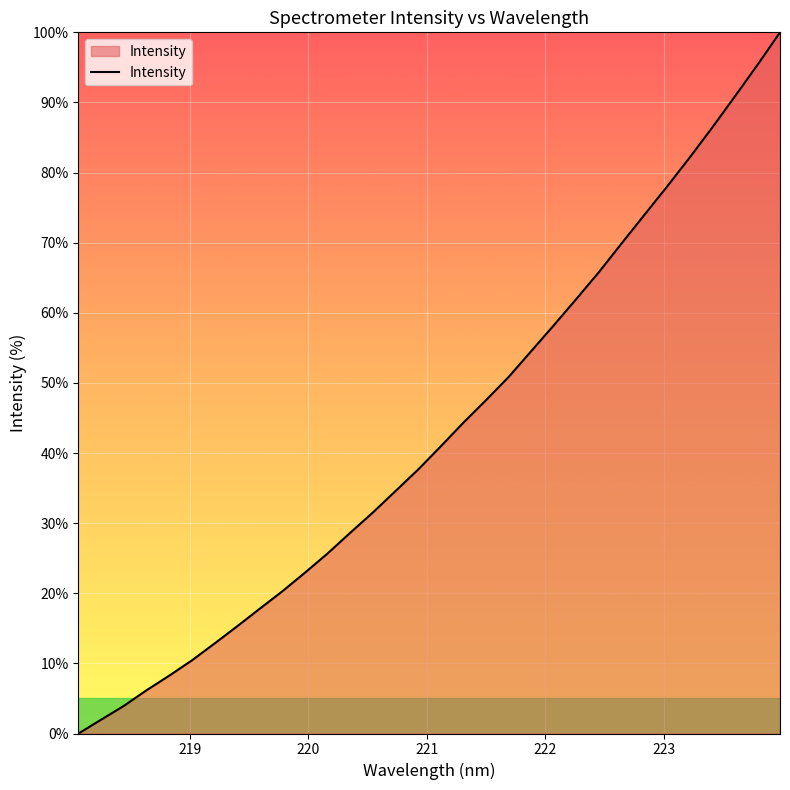

How many positive values are there?

31